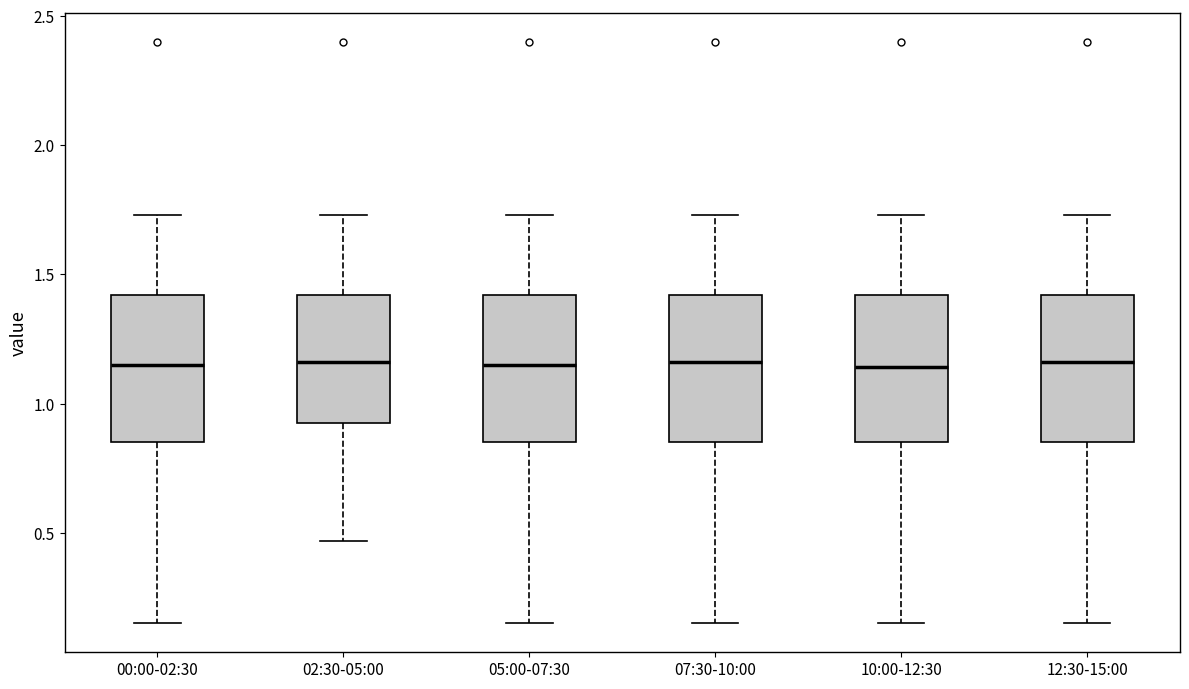

Where does the lower whisker of the box for 02:30-05:00 end on the y-axis? The values are not printed on the chart, so give them approximately, as read against the axis.

0.45